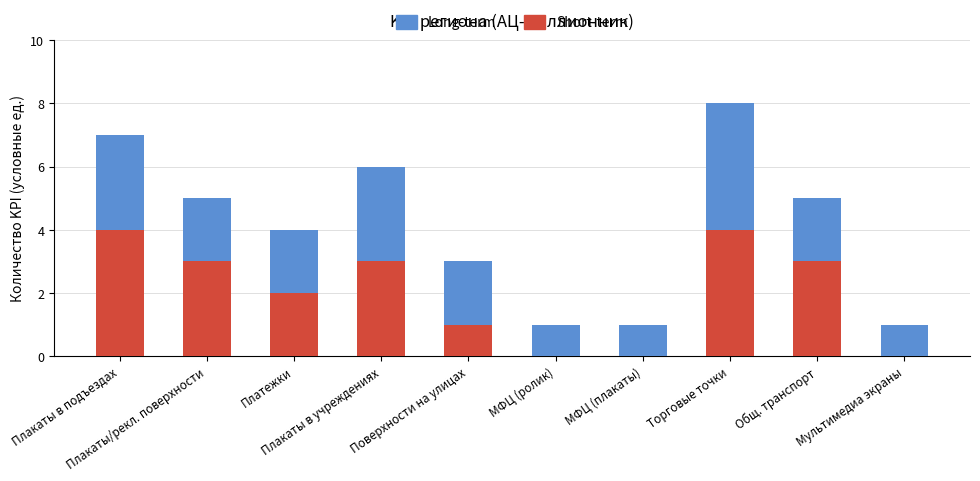

The value of Short-term at Общ. транспорт is 1. True or false?

False